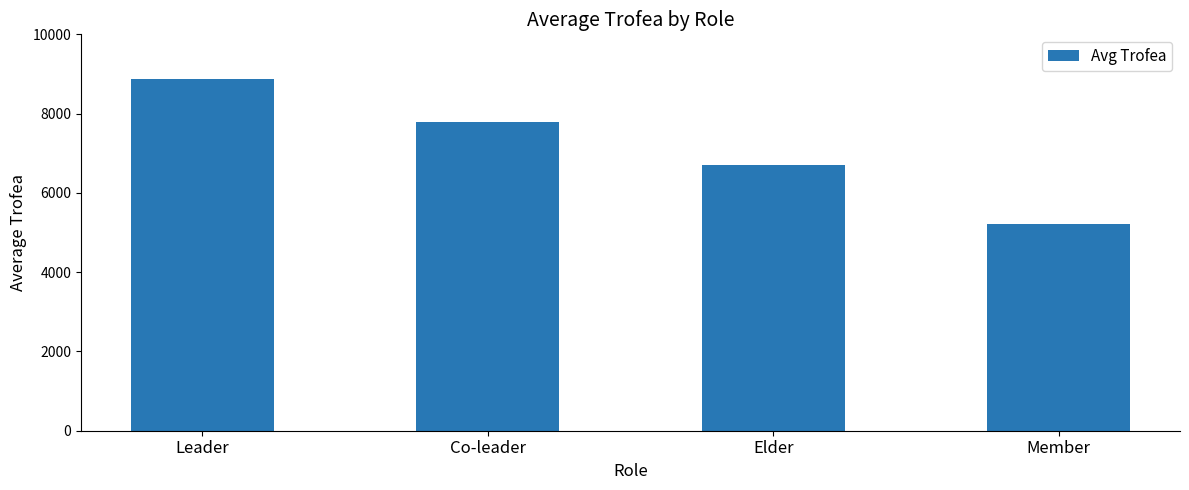

Rank the categories by value from highest to lowest.

Leader, Co-leader, Elder, Member